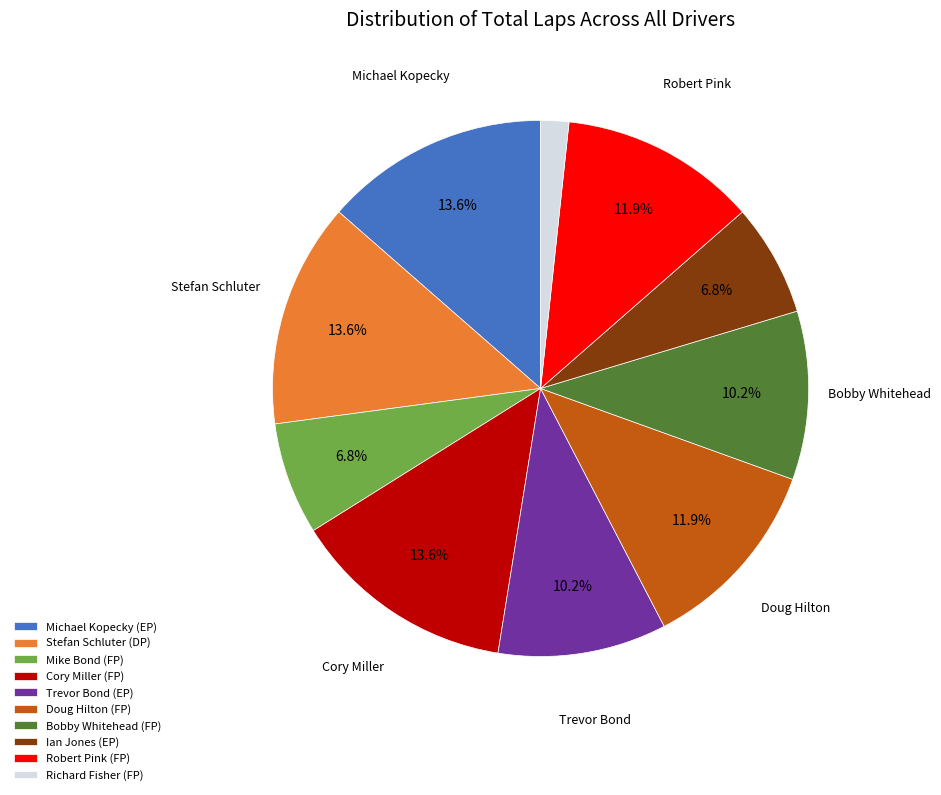

What is the ratio of the value at Richard Fisher (FP) to the value at Michael Kopecky (EP)?

0.1